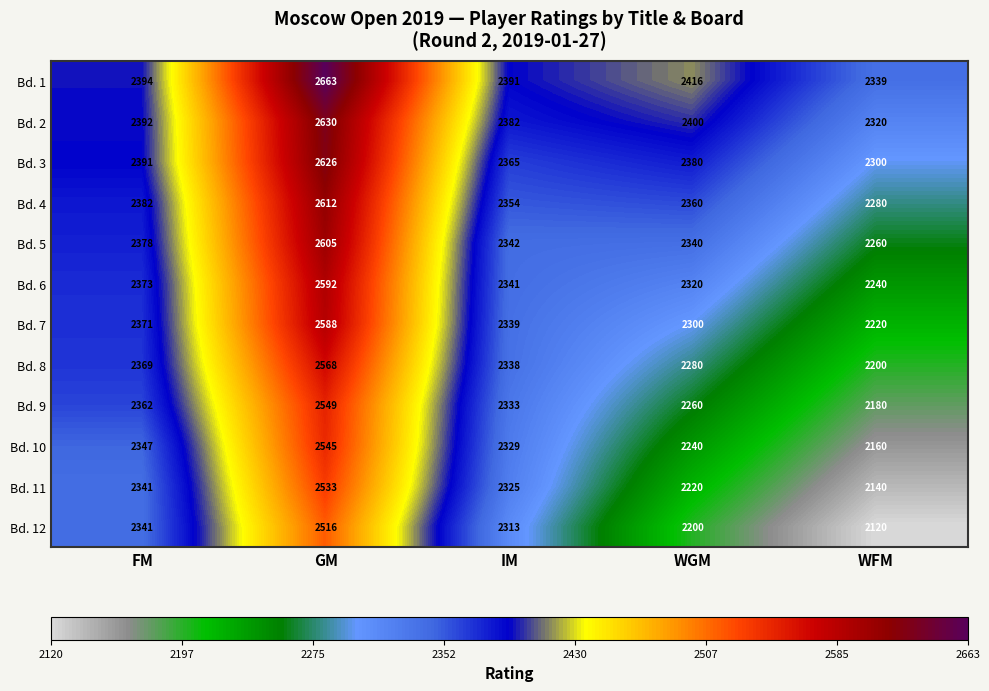

What is the difference between the highest and lowest values at FM?

53